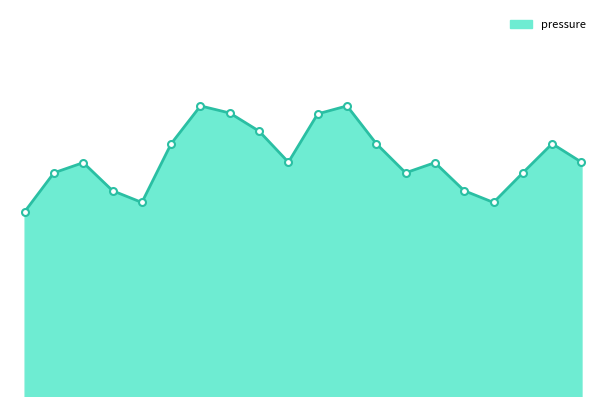

How many points are higher than both their immediate neighbors (excluding endpoints)?

5